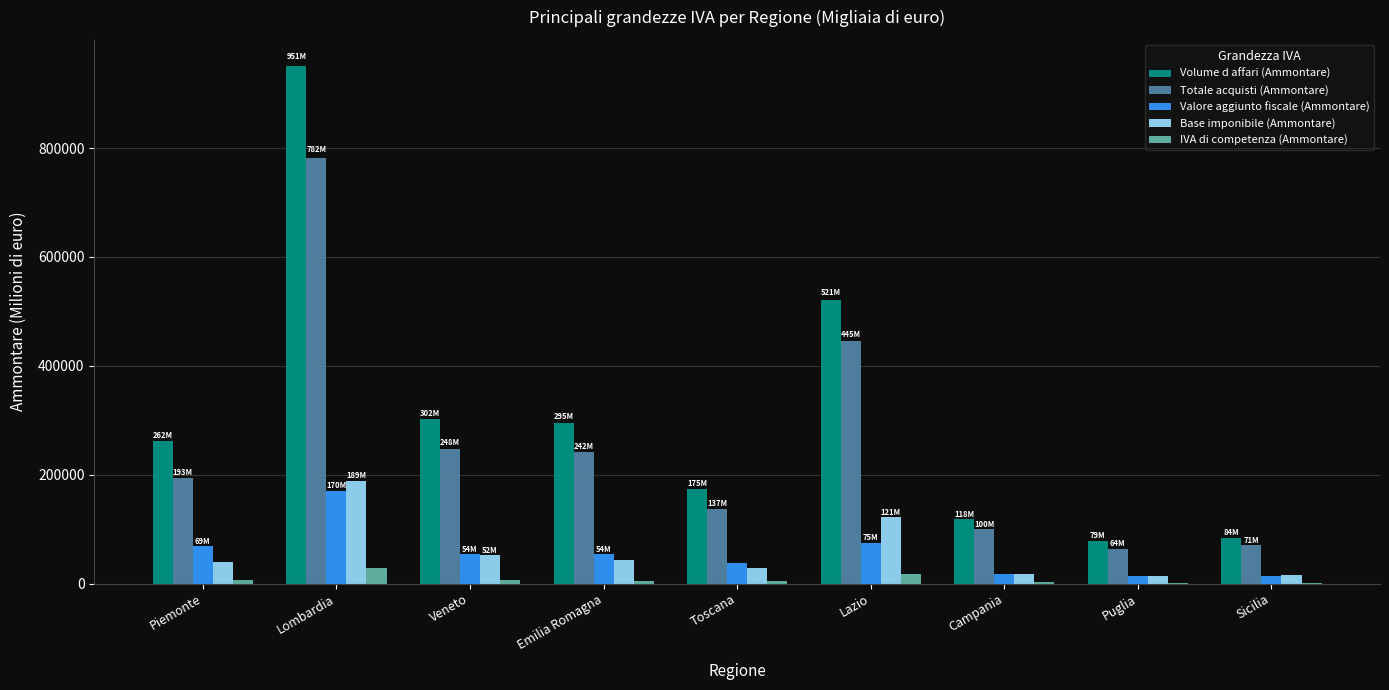

Is the value of Totale acquisti (Ammontare) at Veneto greater than the value of Valore aggiunto fiscale (Ammontare) at Campania?

Yes